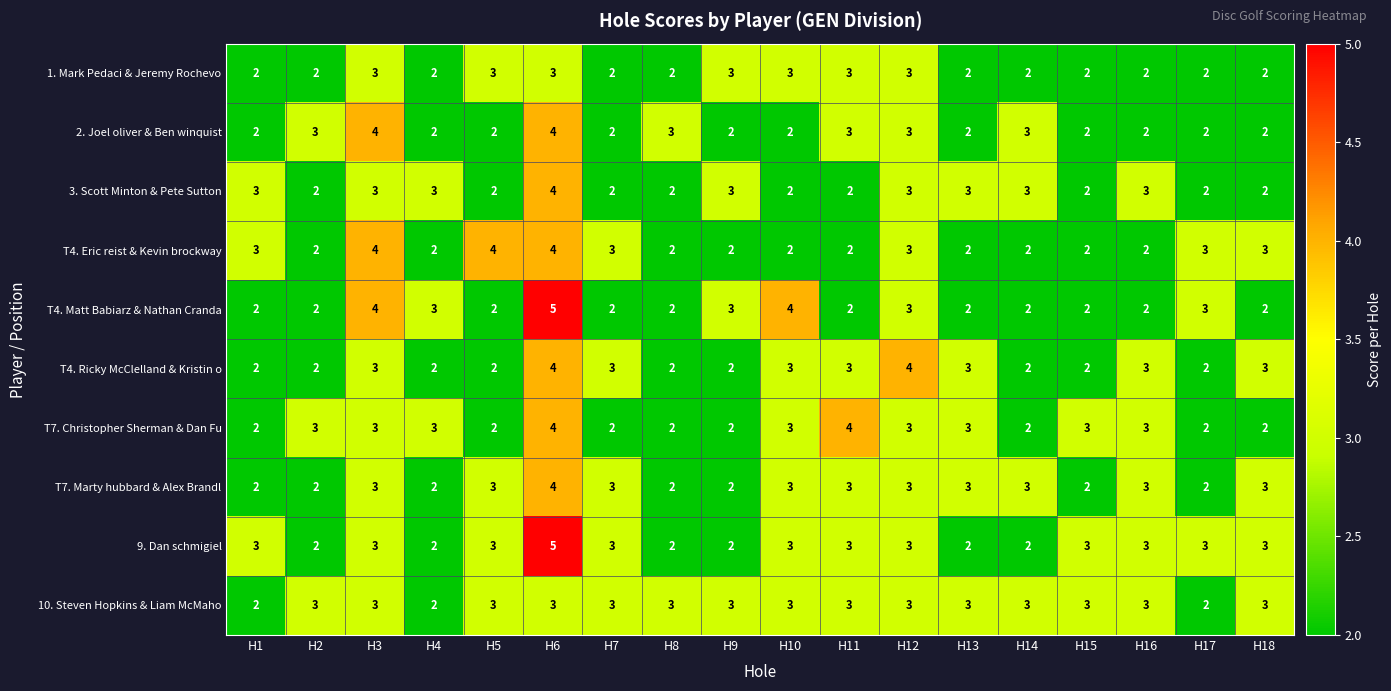

At which category does the chart reach its peak across all series?

H6